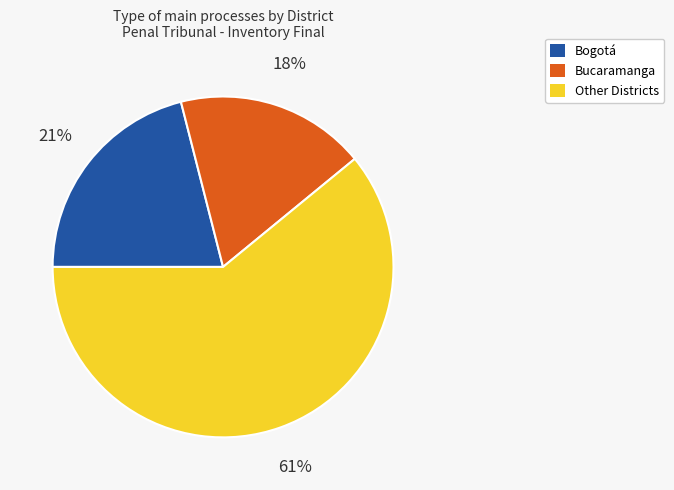

To the nearest percent, what is the average slice percentage?

33%